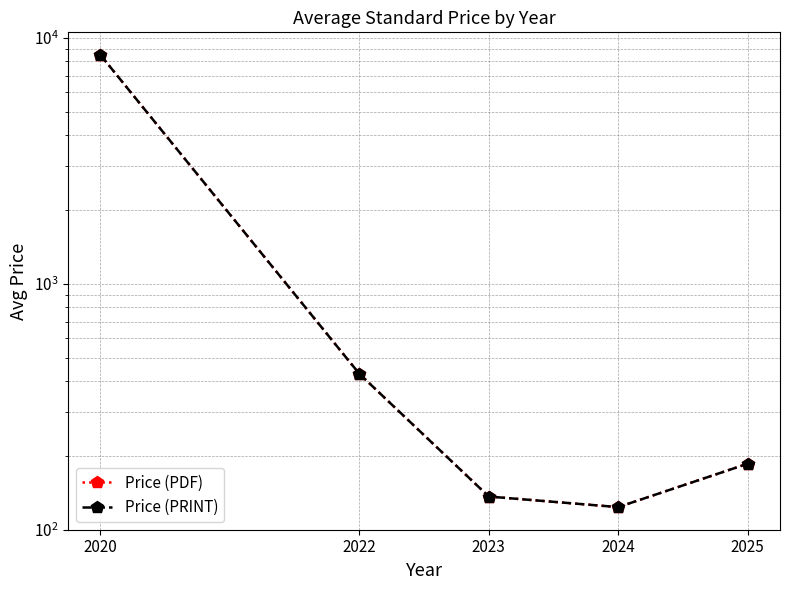

Where is the first local minimum for Price (PDF)?

2024